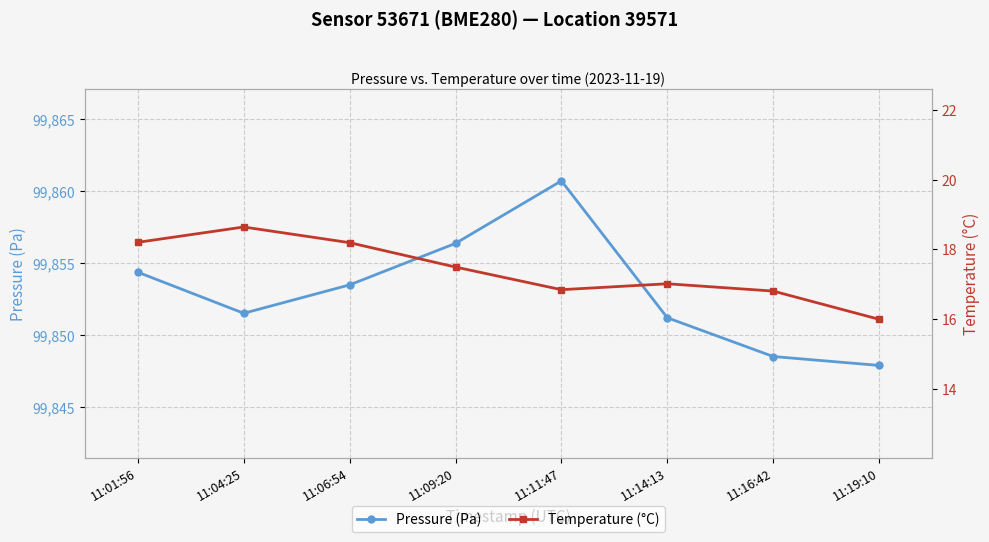

What is the difference between the Pressure (Pa) values at 11:06:54 and 11:01:56?

0.9